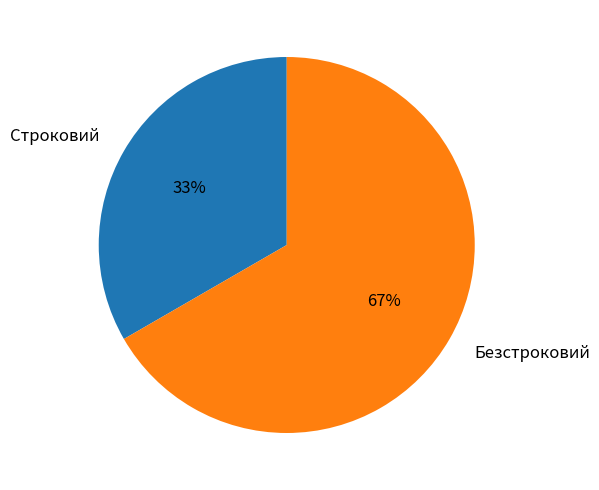

The Строковий slice represents 21% of the pie. True or false?

False